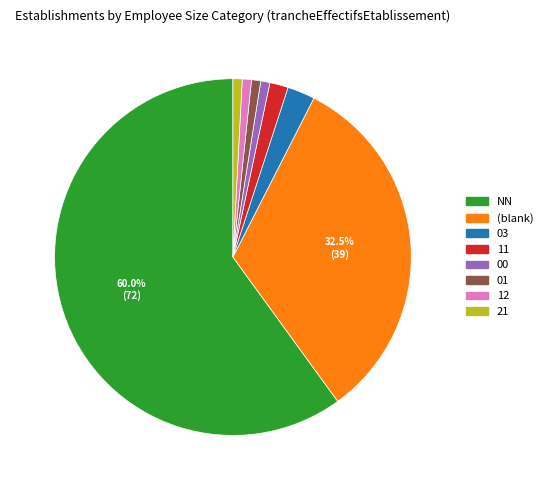

Is there a majority slice in this chart?

Yes